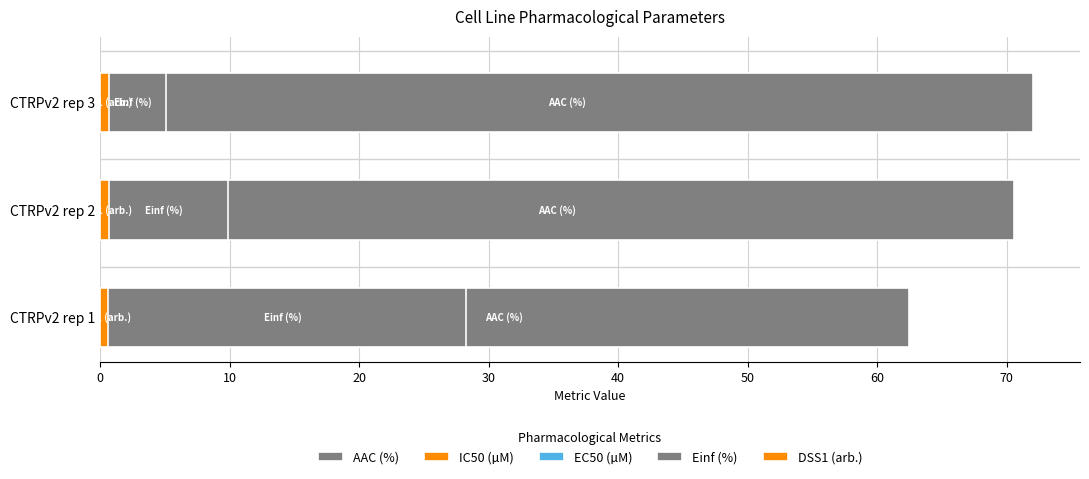

Which series changed the most between CTRPv2 rep 1 and CTRPv2 rep 2?

Einf (%)